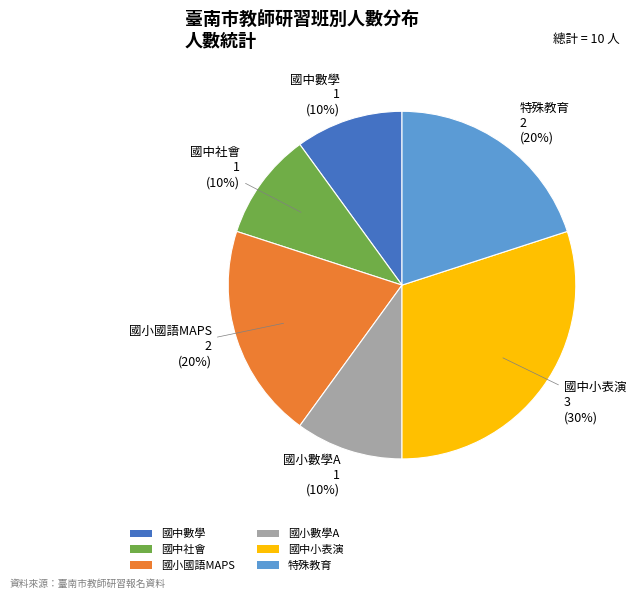

Does 國小國語MAPS represent more than half of the total?

No